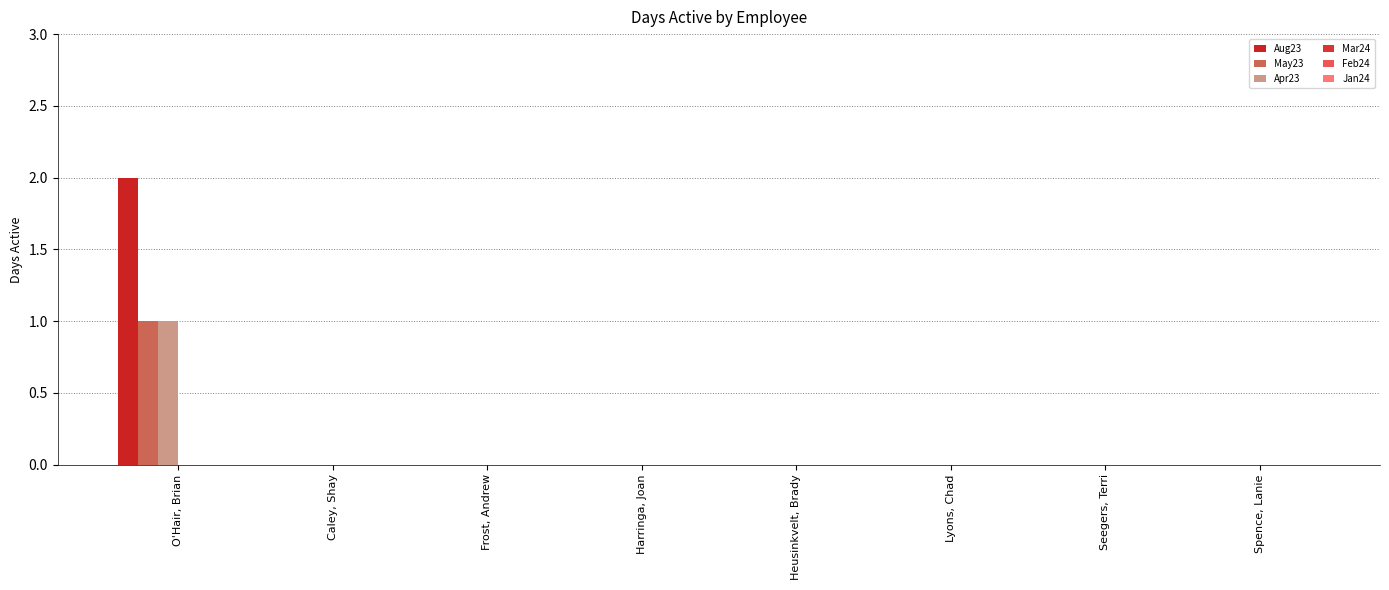

At which category does the chart reach its peak across all series?

O'Hair, Brian